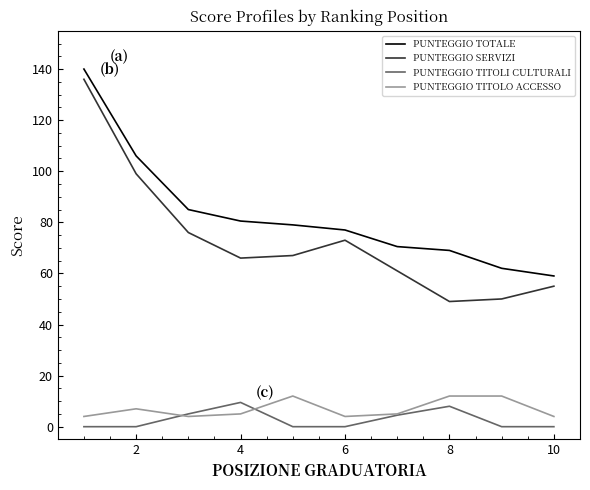

Does the chart display data point markers on the line(s)?

No